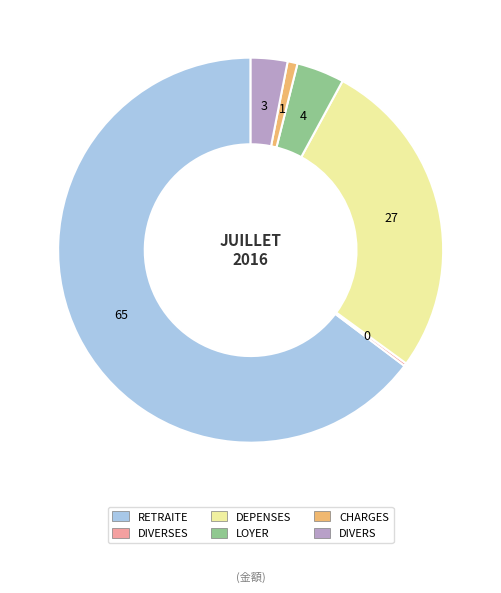

True or false: LOYER accounts for 4% of the total.

True